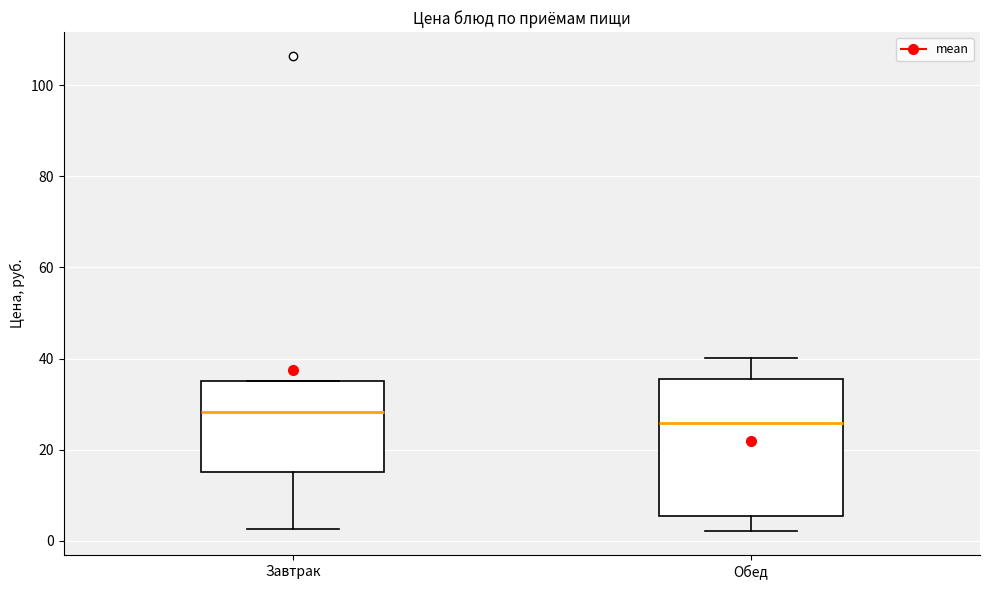

Which box has the lowest median line?

Обед